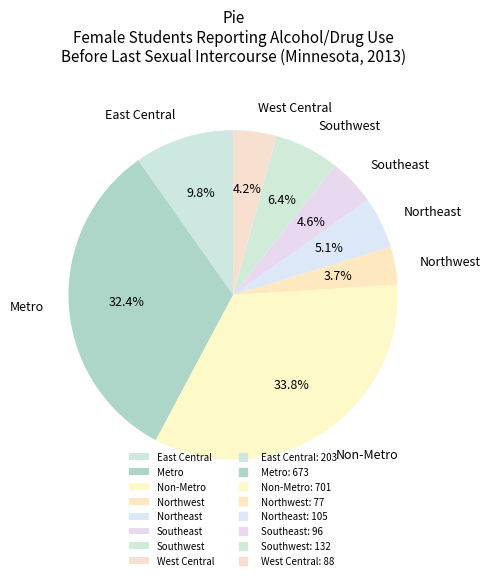

Is West Central the majority of the pie?

No